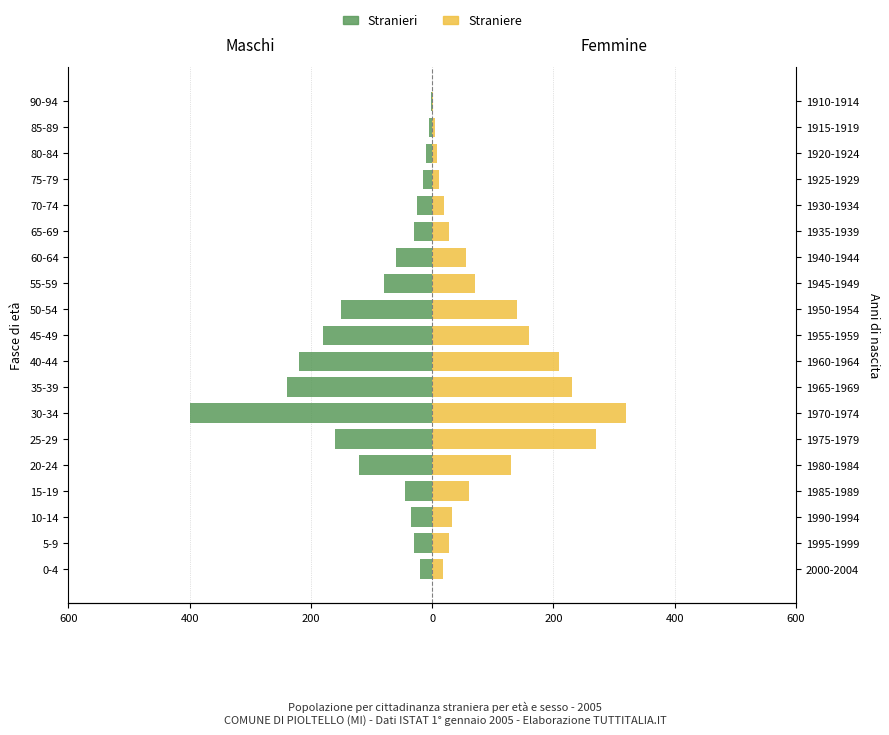

What is the minimum value for Straniere?

1